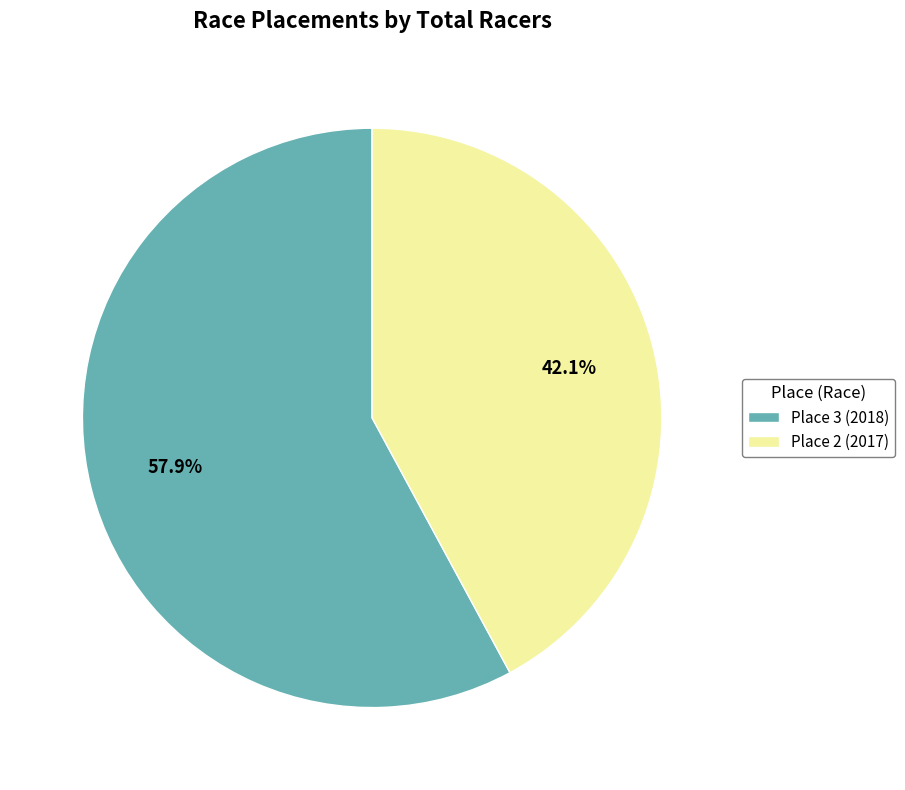

How many slices are in this pie chart?

2